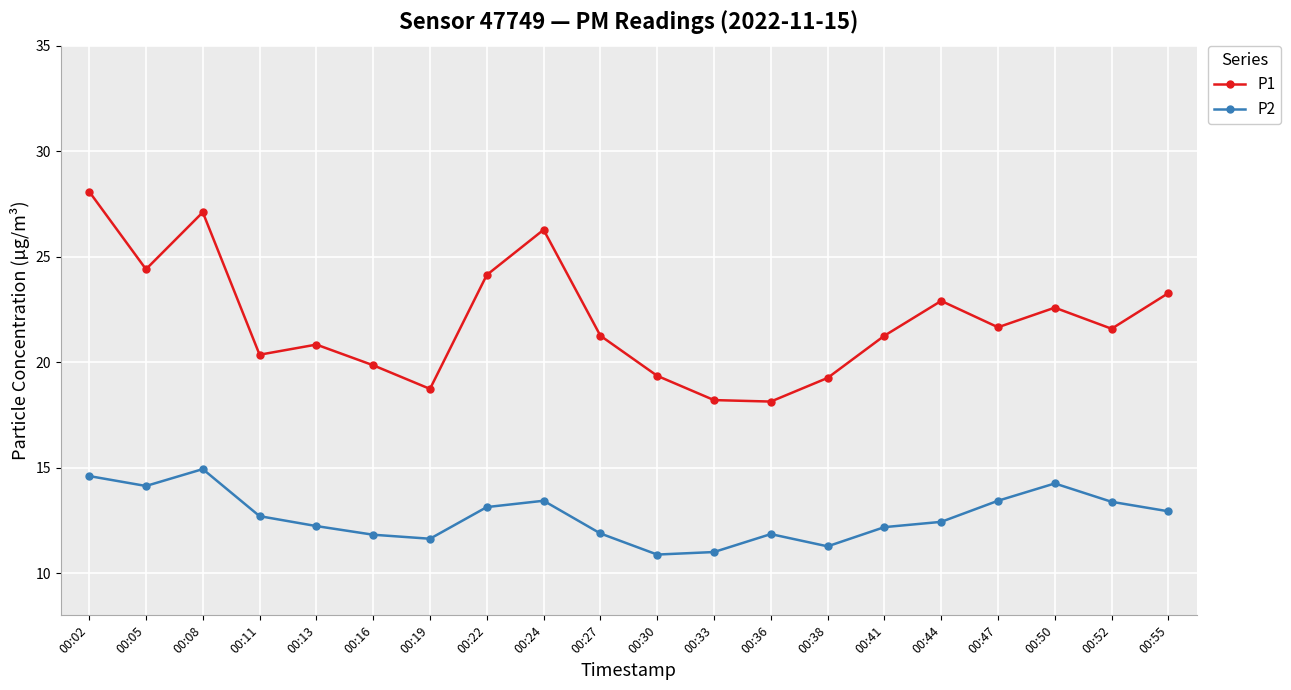

True or false: P1 and P2 intersect in this chart.

False